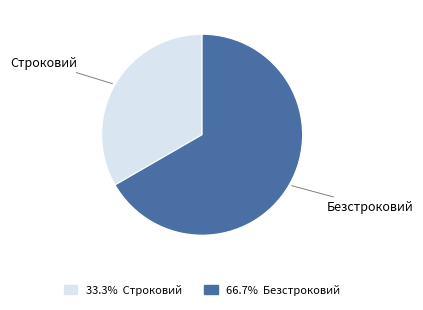

Rank the categories by value from lowest to highest.

Строковий, Безстроковий